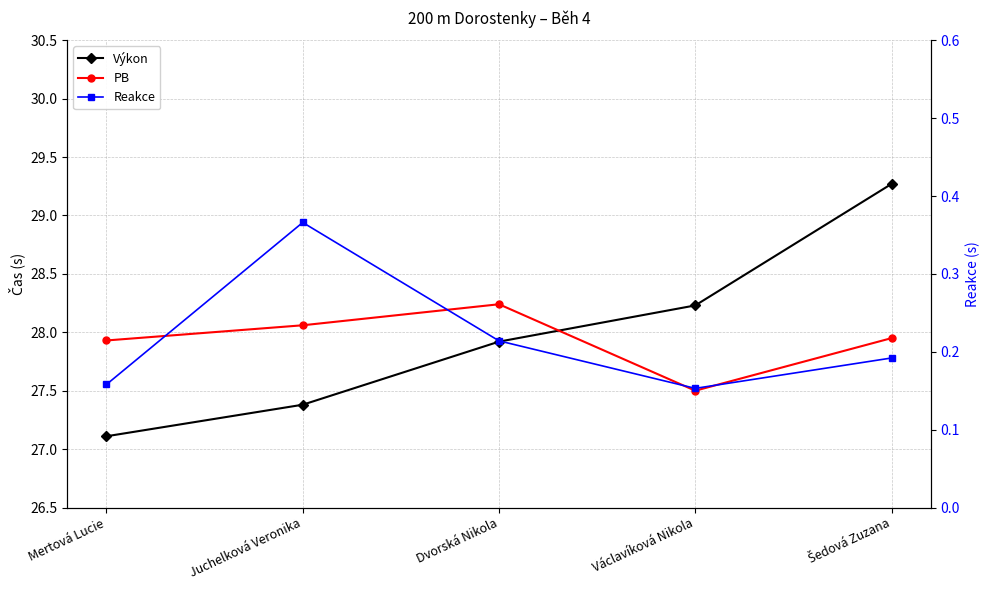

True or false: Reakce and Výkon intersect in this chart.

False